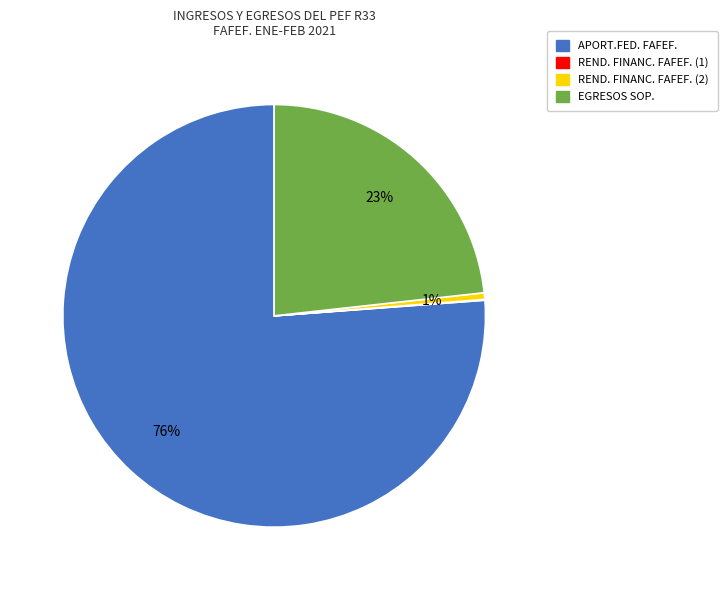

Is it true that APORT.FED. FAFEF. is 76% of the pie?

True